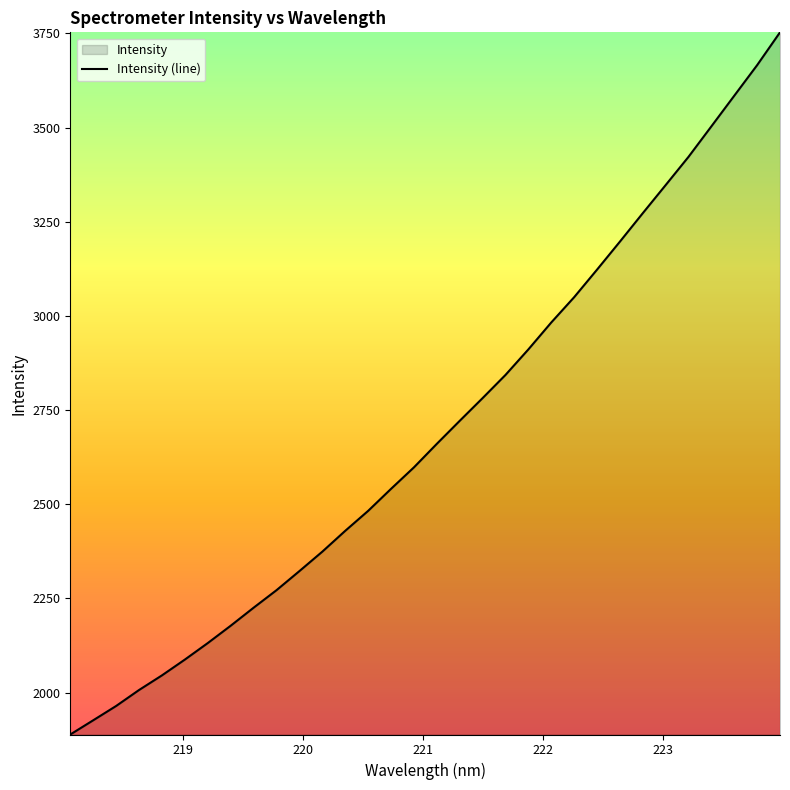

List the labels in order of value, smallest first.

218.0596, 218.2508, 218.442, 218.6332, 218.8244, 219.0156, 219.2067, 219.3979, 219.589, 219.7801, 219.9712, 220.1623, 220.3533, 220.5444, 220.7354, 220.9264, 221.1174, 221.3083, 221.4993, 221.6902, 221.8812, 222.0721, 222.263, 222.4538, 222.6447, 222.8355, 223.0264, 223.2172, 223.408, 223.5987, 223.7895, 223.9802